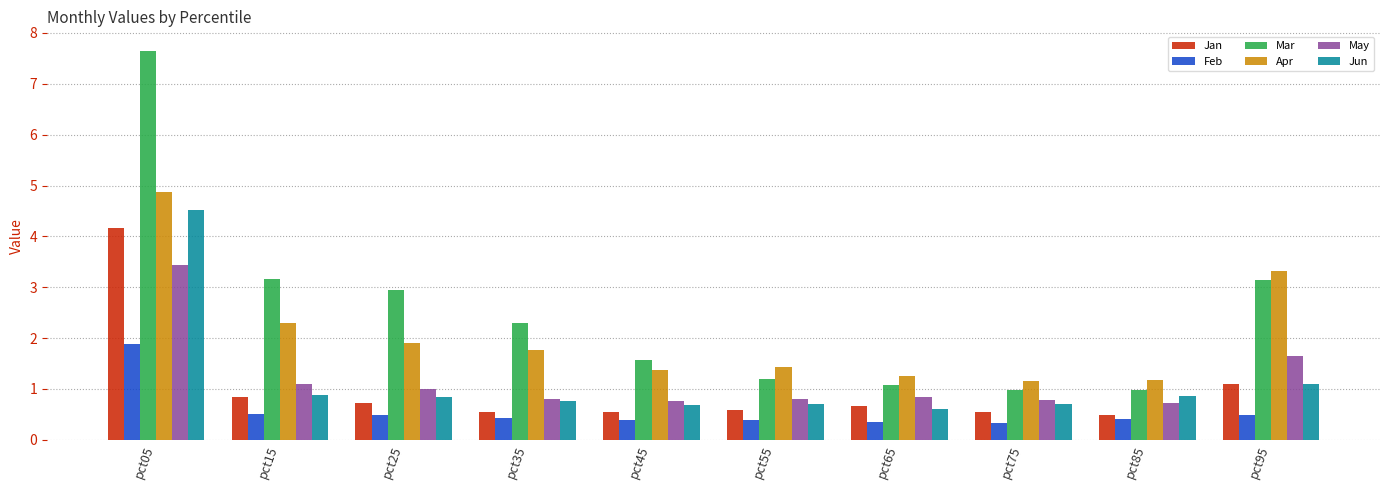

Is the value of Jan at pct45 greater than the value of Feb at pct65?

Yes